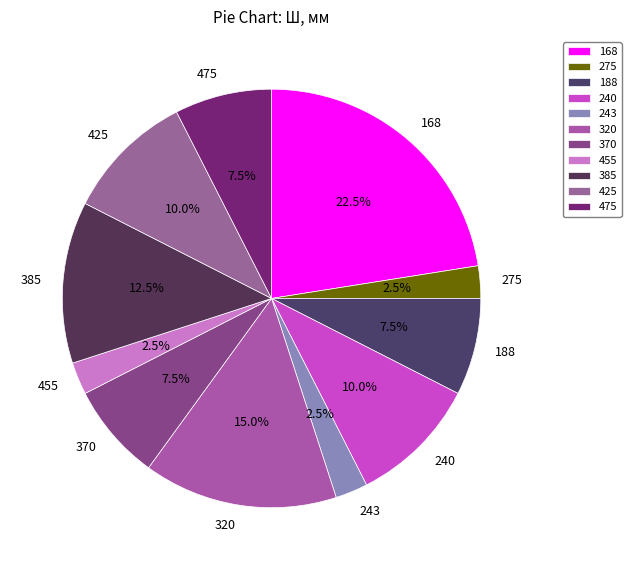

Which has a higher value, 320 or 370?

320